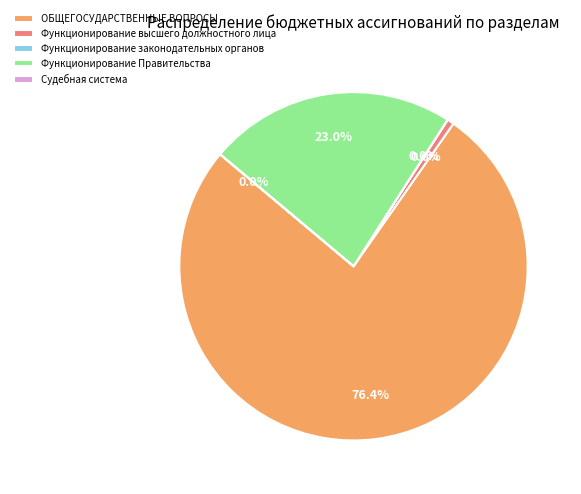

To the nearest percent, what is the average slice percentage?

20%